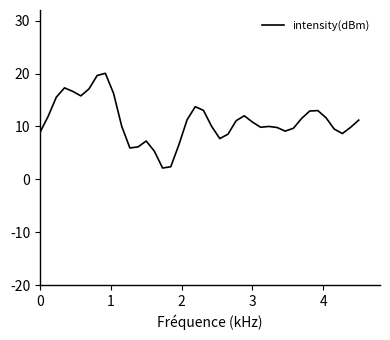

What is the minimum value shown in the chart?

2.1